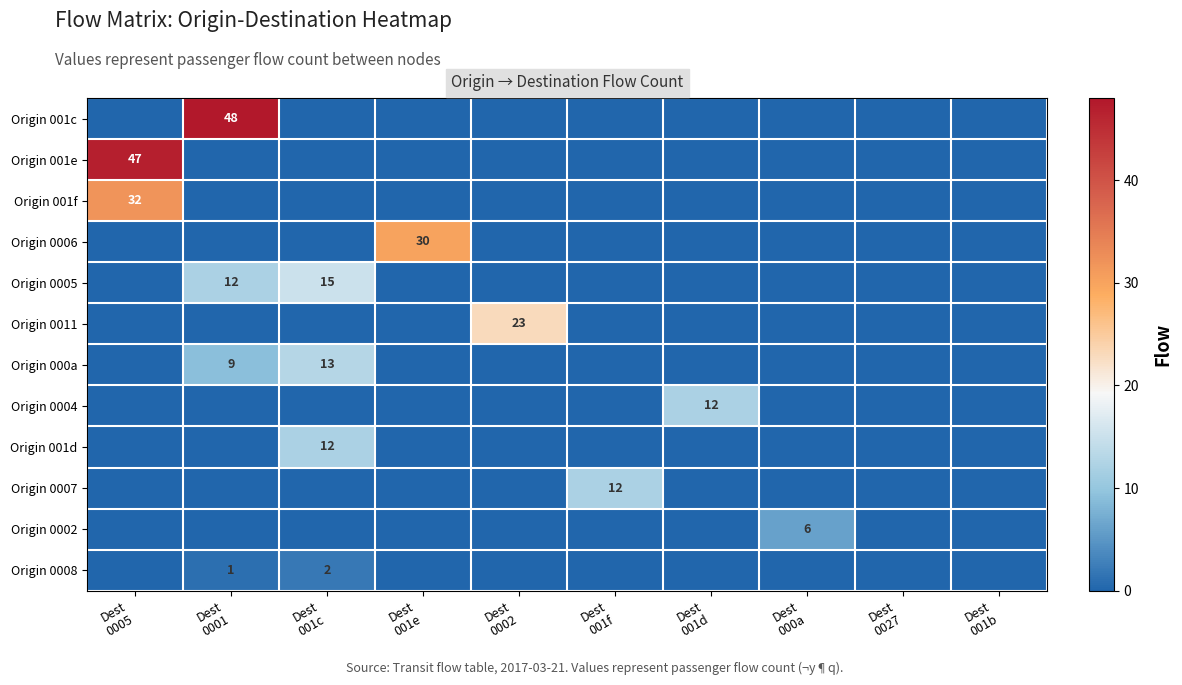

Which series changed the most between Dest 0005 and Dest 0001?

Origin 001c